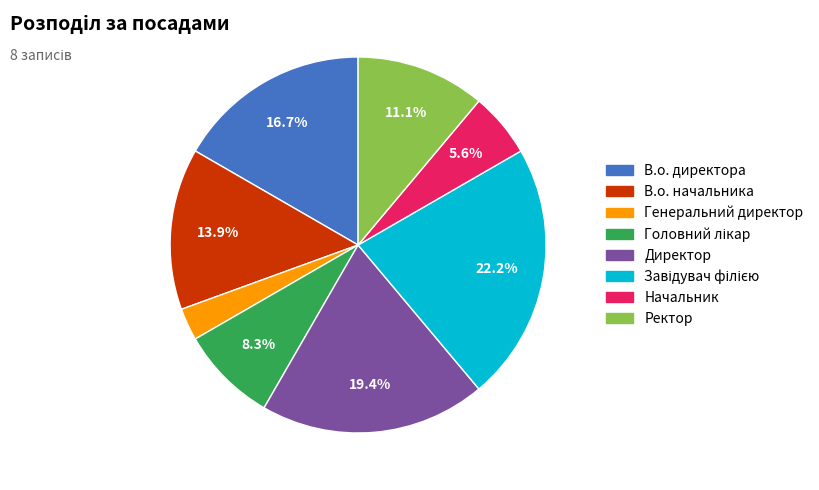

How many segments does this pie chart have?

8